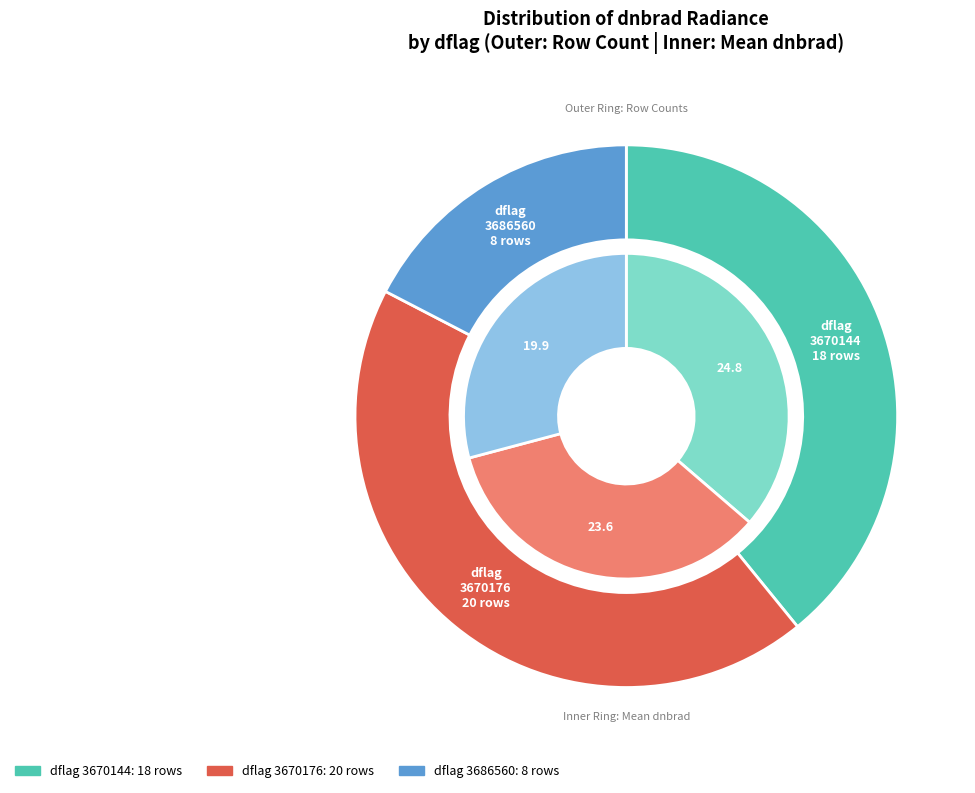

How many slices are in this pie chart?

4